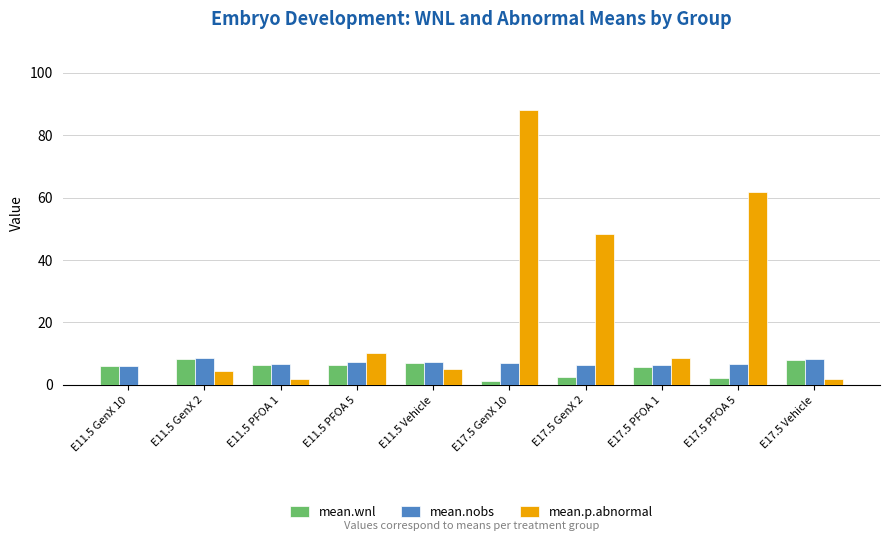

The mean.nobs series shows 6.4 at E17.5 PFOA 1. True or false?

True